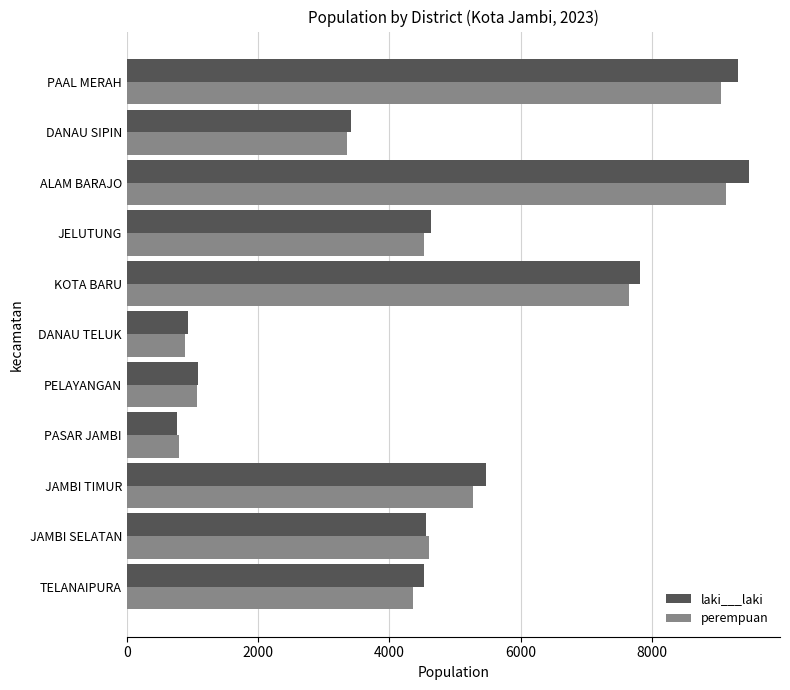

What is the smallest value displayed?

770